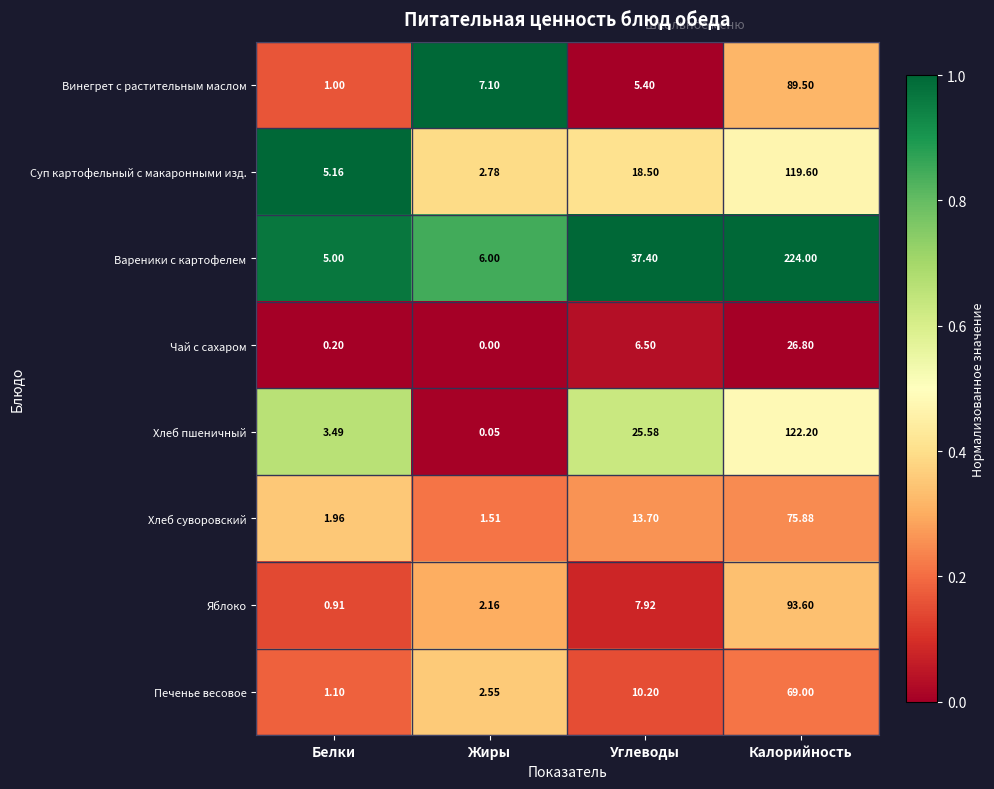

Which label corresponds to the largest value in the chart?

Калорийность